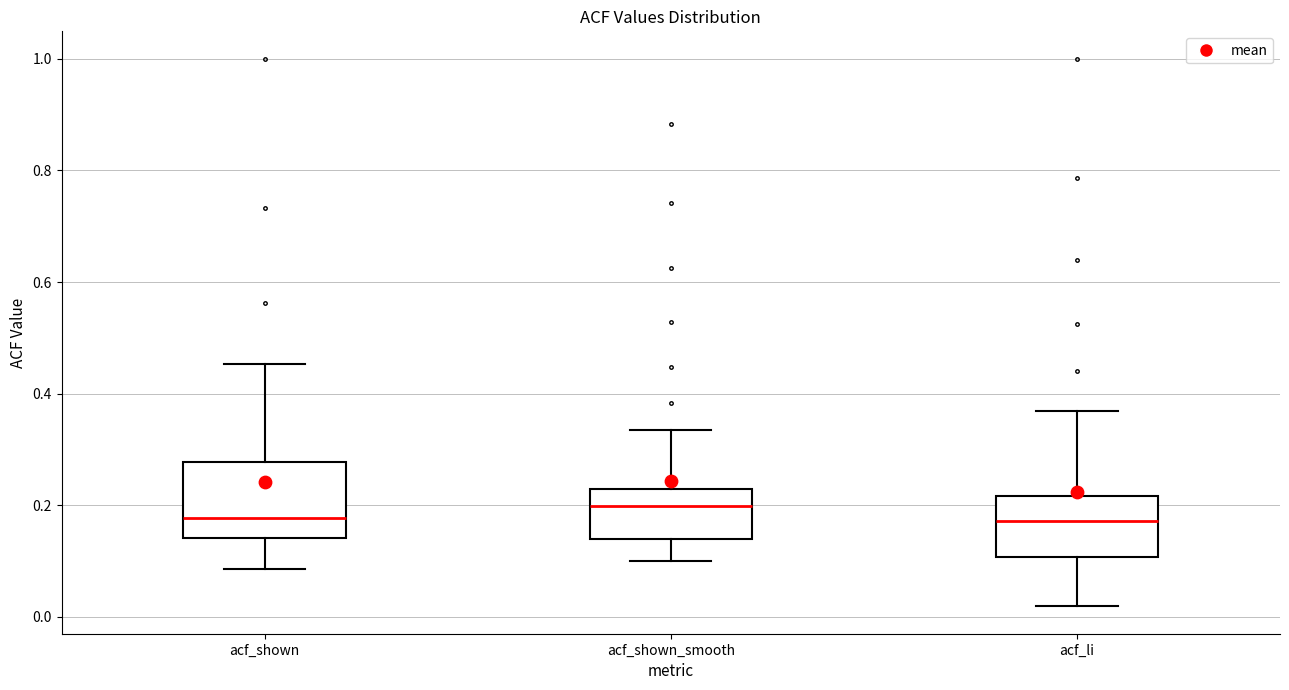

Reading left to right, transcribe this box plot: for each box, give where its median line is, the range the box spans, and where its two whiskers end, as read against the y-axis. The values are not printed on the chart, so give them approximately, as read against the axis.

acf_shown: median 0.18, box 0.14 to 0.28, whiskers 0.08 to 0.46
acf_shown_smooth: median 0.20, box 0.14 to 0.24, whiskers 0.10 to 0.34
acf_li: median 0.18, box 0.10 to 0.22, whiskers 0.02 to 0.36